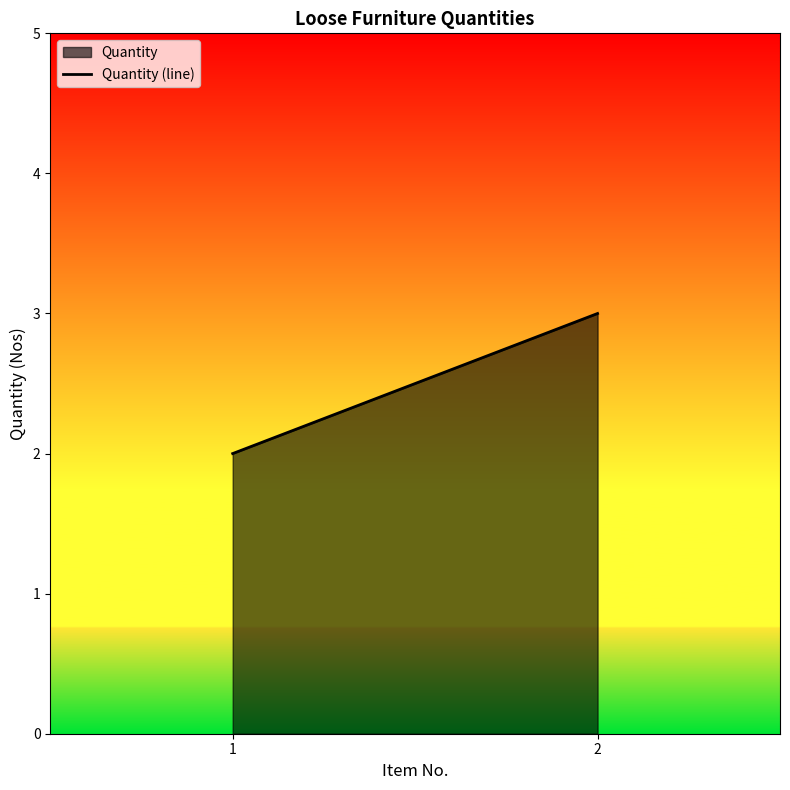

Reading left to right, what are all the values shown in this chart?

1=2	2=3